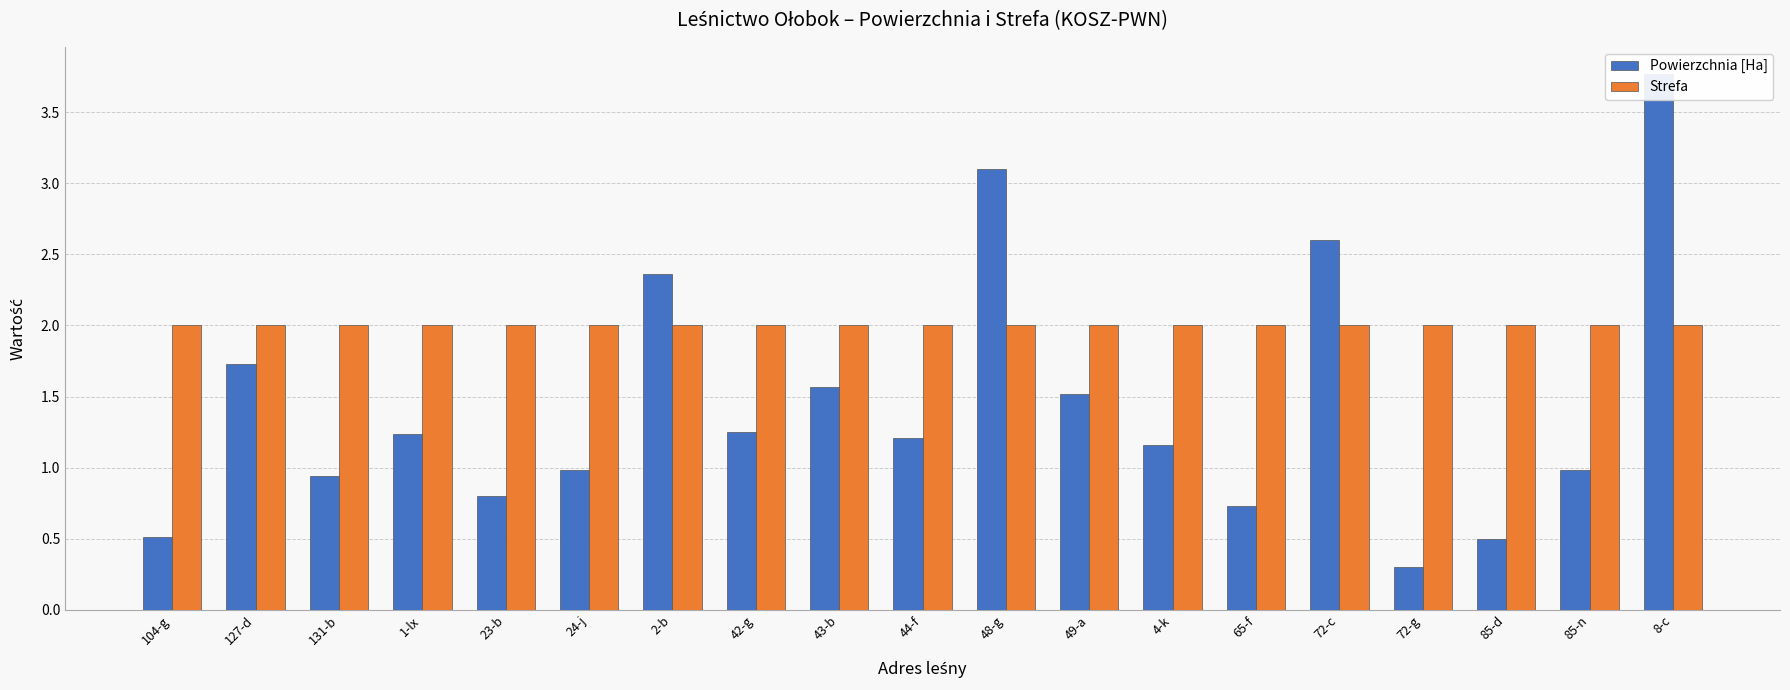

Reading left to right, extract all data points from this chart.

Powierzchnia [Ha]: 104-g=0.5	127-d=1.7	131-b=0.9	1-lx=1.2	23-b=0.8	24-j=1.0	2-b=2.4	42-g=1.2	43-b=1.6	44-f=1.2	48-g=3.1	49-a=1.5	4-k=1.2	65-f=0.7	72-c=2.6	72-g=0.3	85-d=0.5	85-n=1.0	8-c=3.8
Strefa: 104-g=2.0	127-d=2.0	131-b=2.0	1-lx=2.0	23-b=2.0	24-j=2.0	2-b=2.0	42-g=2.0	43-b=2.0	44-f=2.0	48-g=2.0	49-a=2.0	4-k=2.0	65-f=2.0	72-c=2.0	72-g=2.0	85-d=2.0	85-n=2.0	8-c=2.0